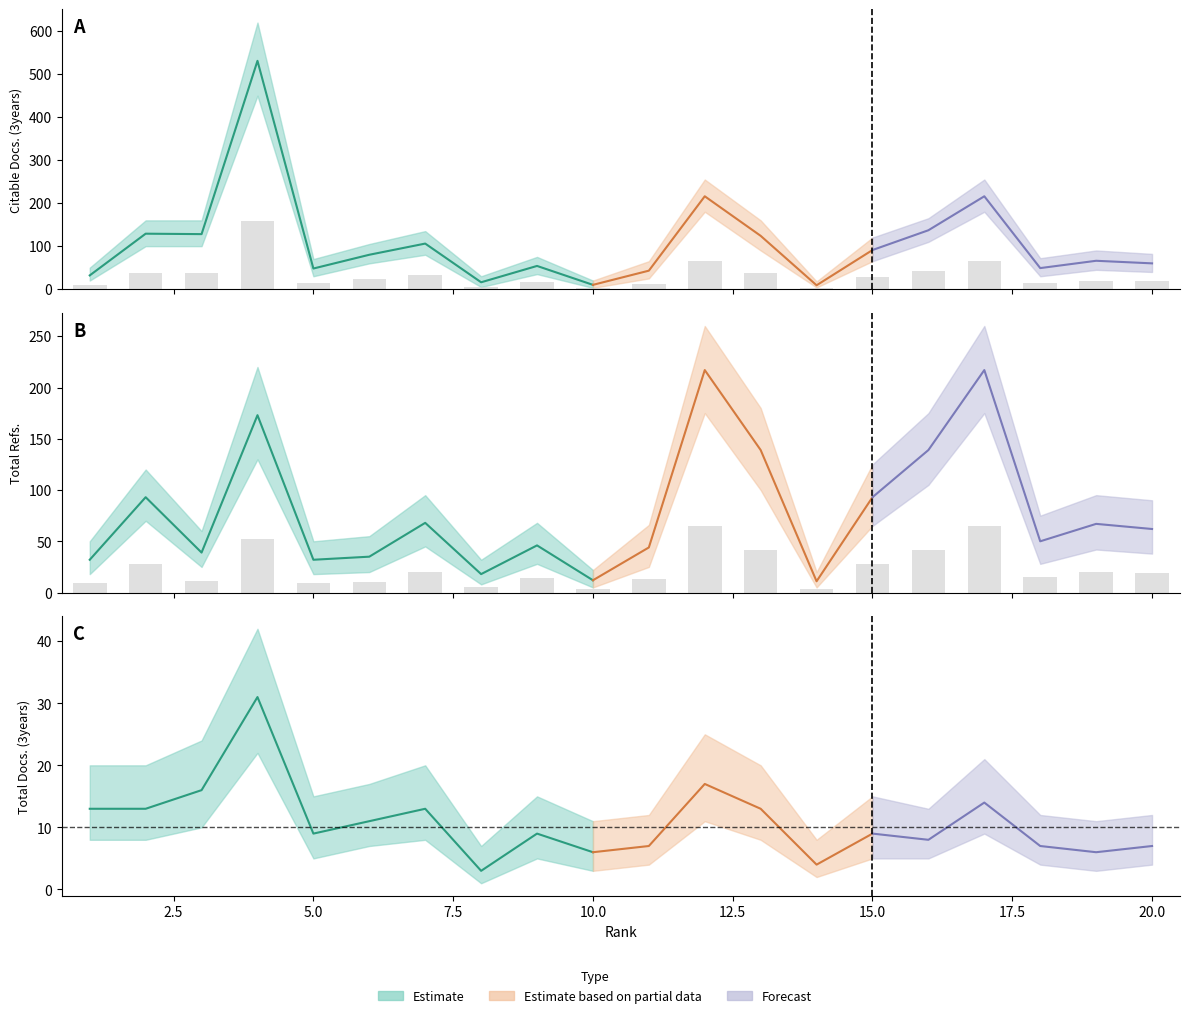

The Citable Docs. (3years) series shows 42.9 at 17. True or false?

False